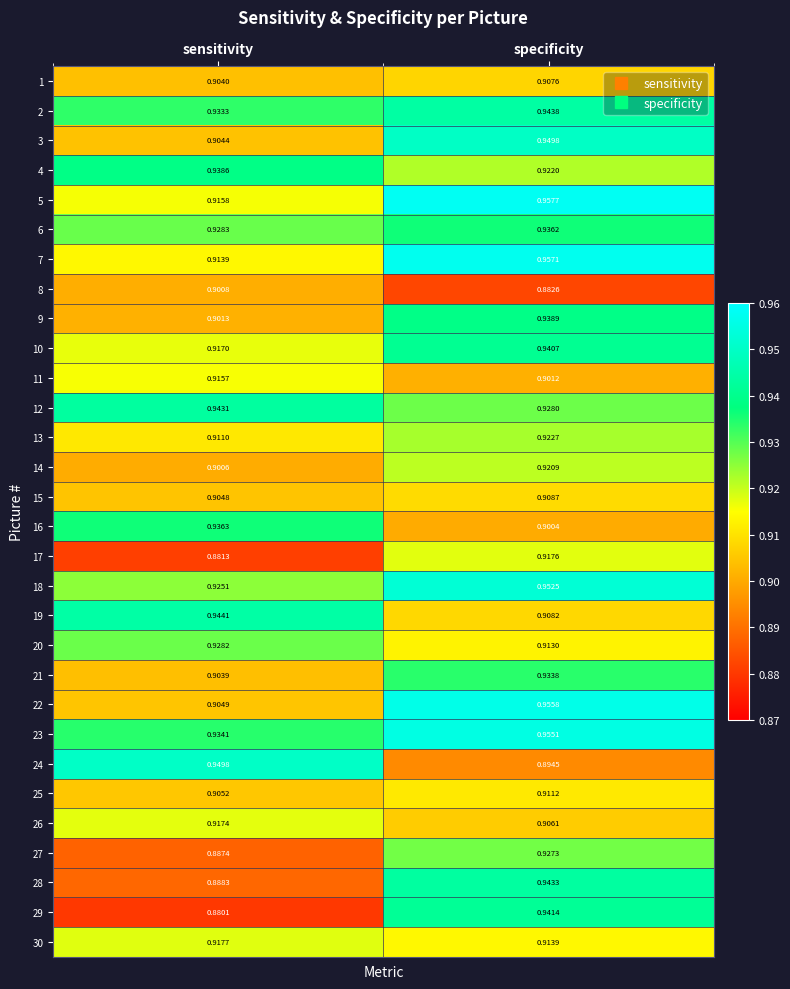

At which category is the sum across all series the highest?

specificity